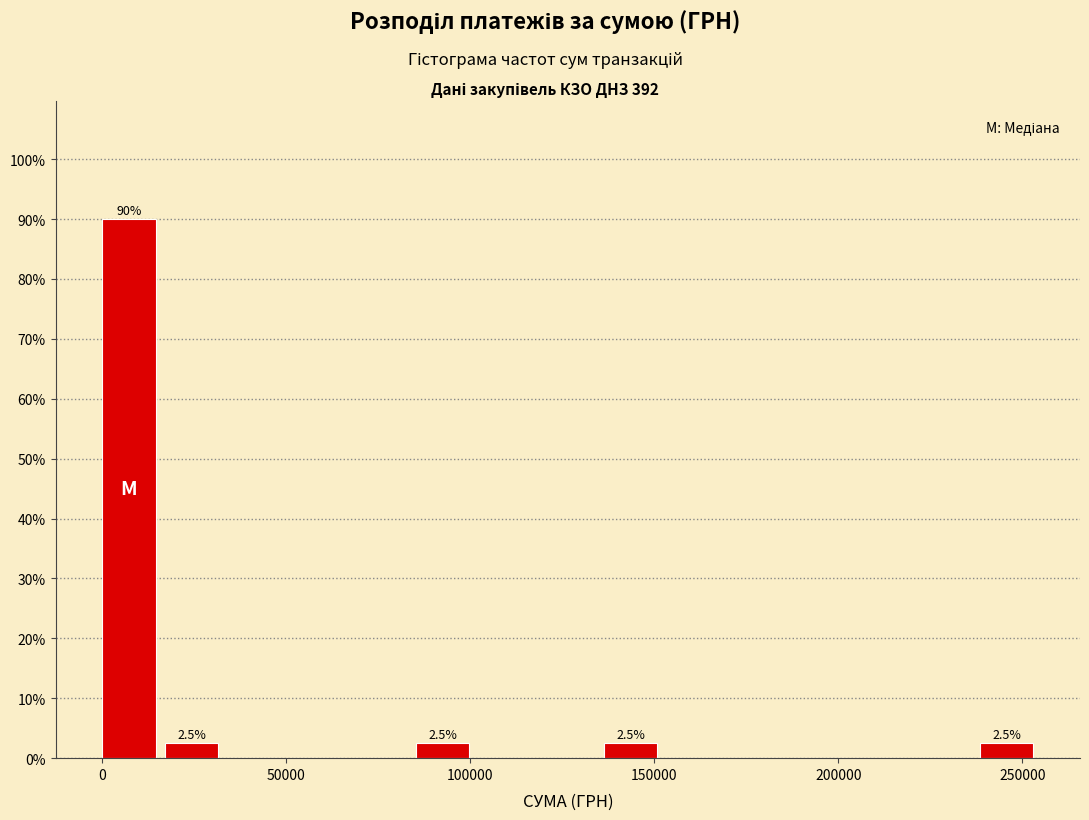

Around what value on the x-axis is the tallest bar? Give the approximate position of its centre, as read against the axis.

5000